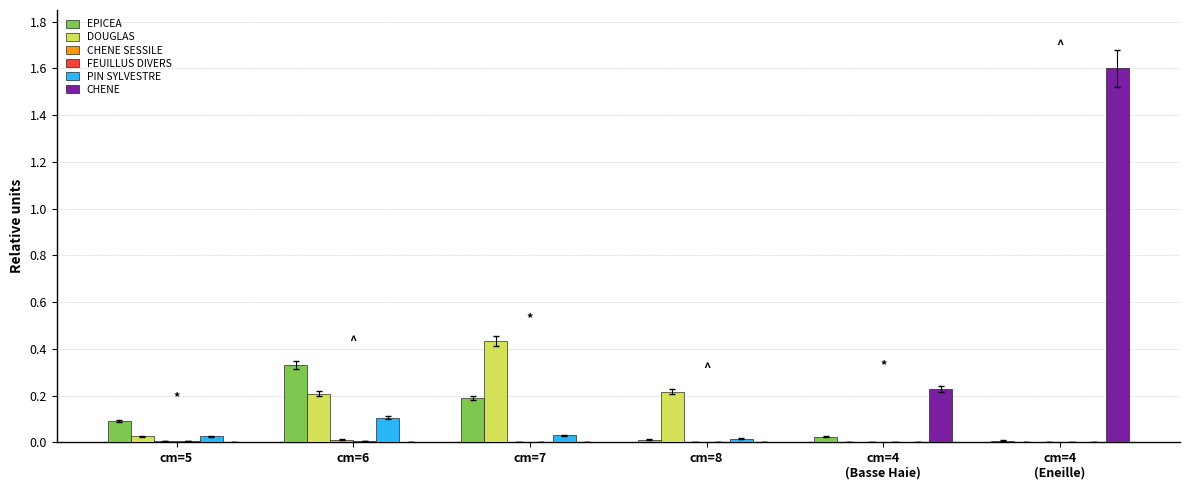

The value of CHENE at cm=5 is 0.0. True or false?

True